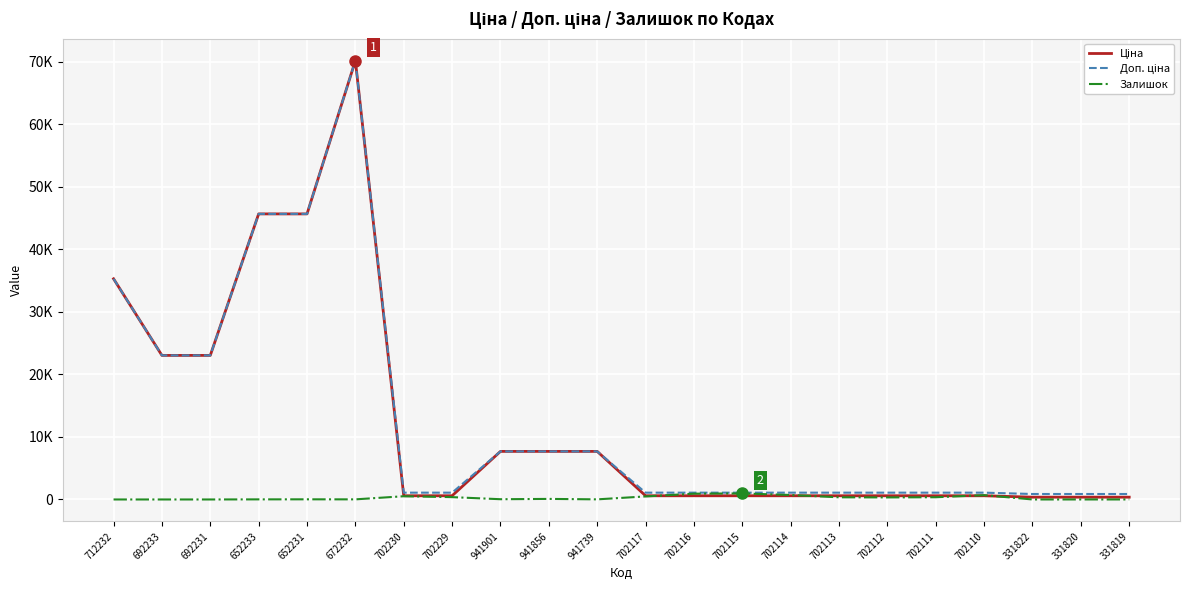

Between 702230 and 702114, which series saw the biggest shift?

Залишок